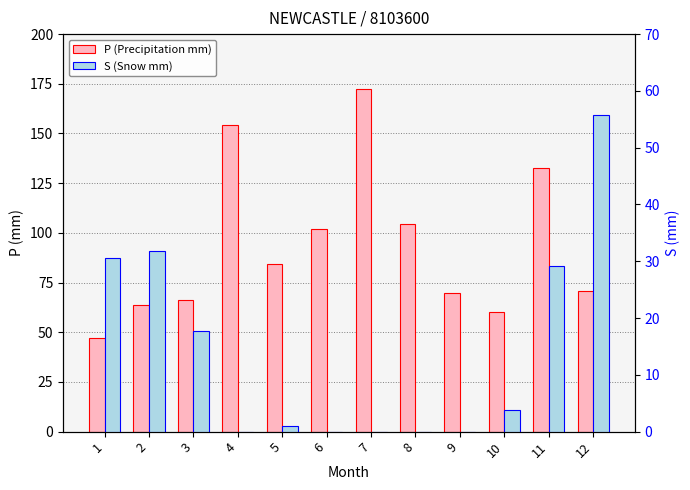

What is the maximum value for S (Snow mm)?

55.8